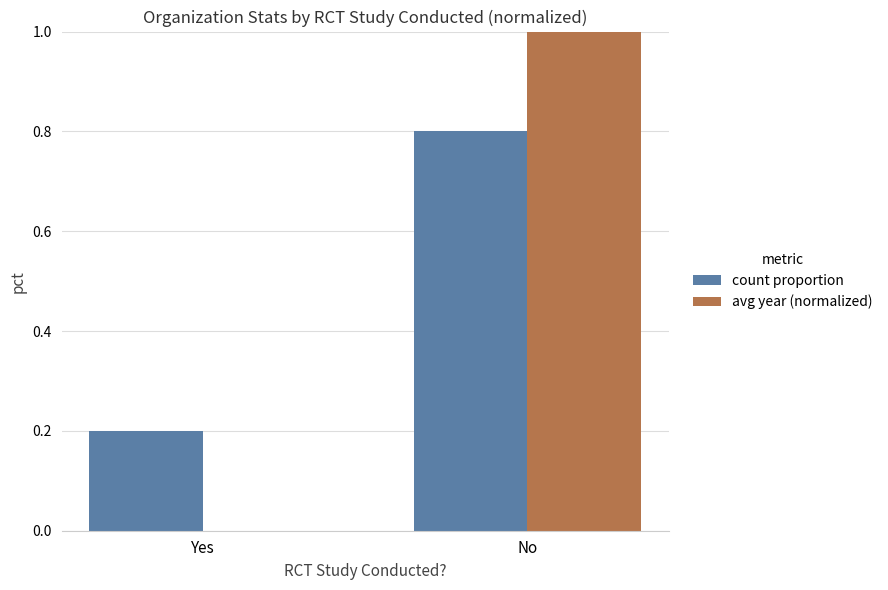

What is the sum of all count proportion values?

1.0